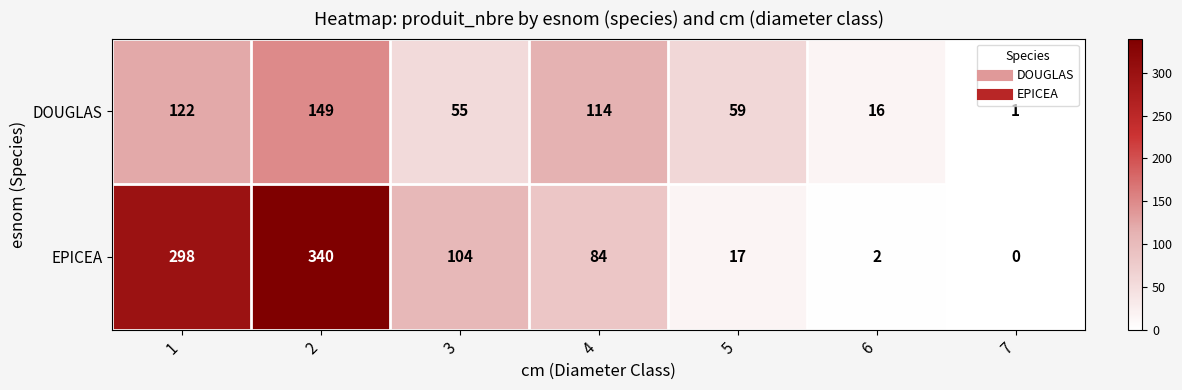

List the series in order of their overall mean, highest first.

EPICEA, DOUGLAS